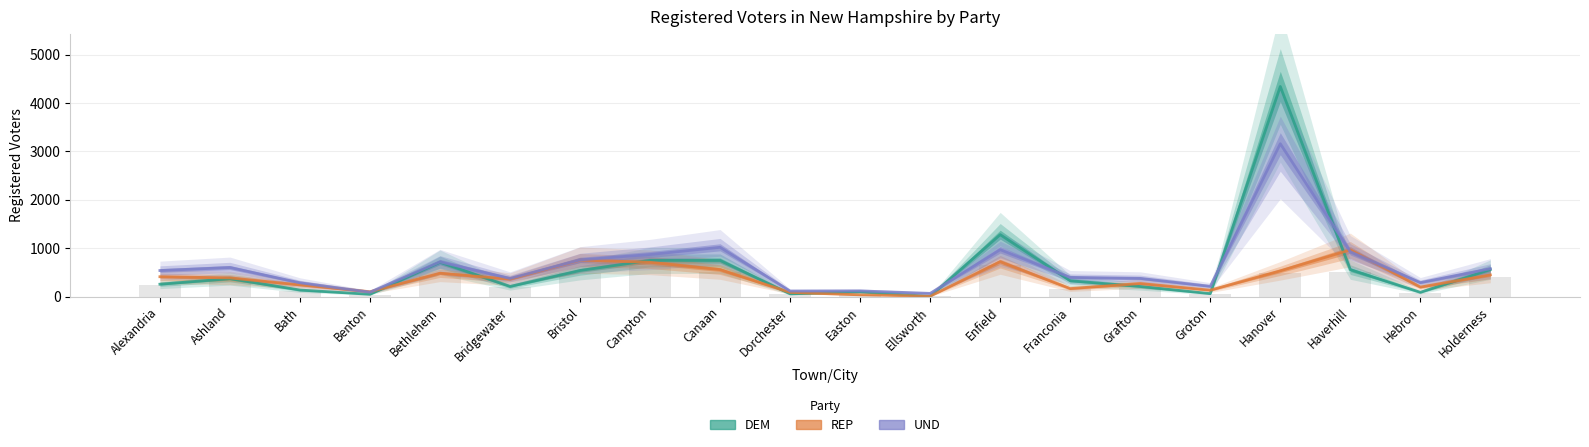

At which label does DEM first exceed 327?

Ashland